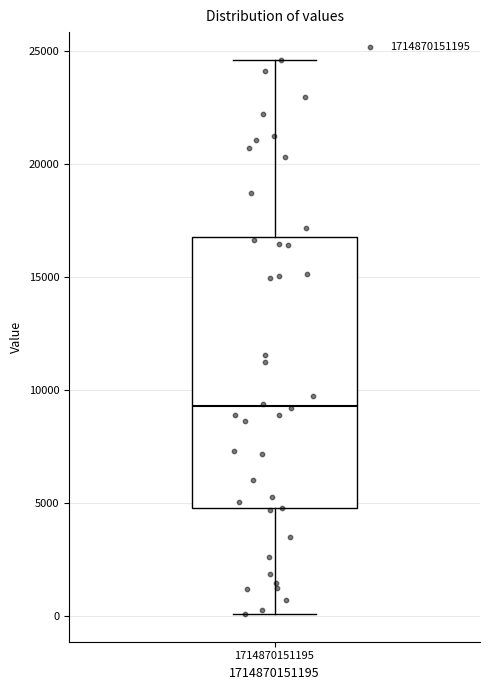

Where does the median line of the box at x = 1714870151195 sit on the y-axis? The values are not printed on the chart, so give them approximately, as read against the axis.

9500